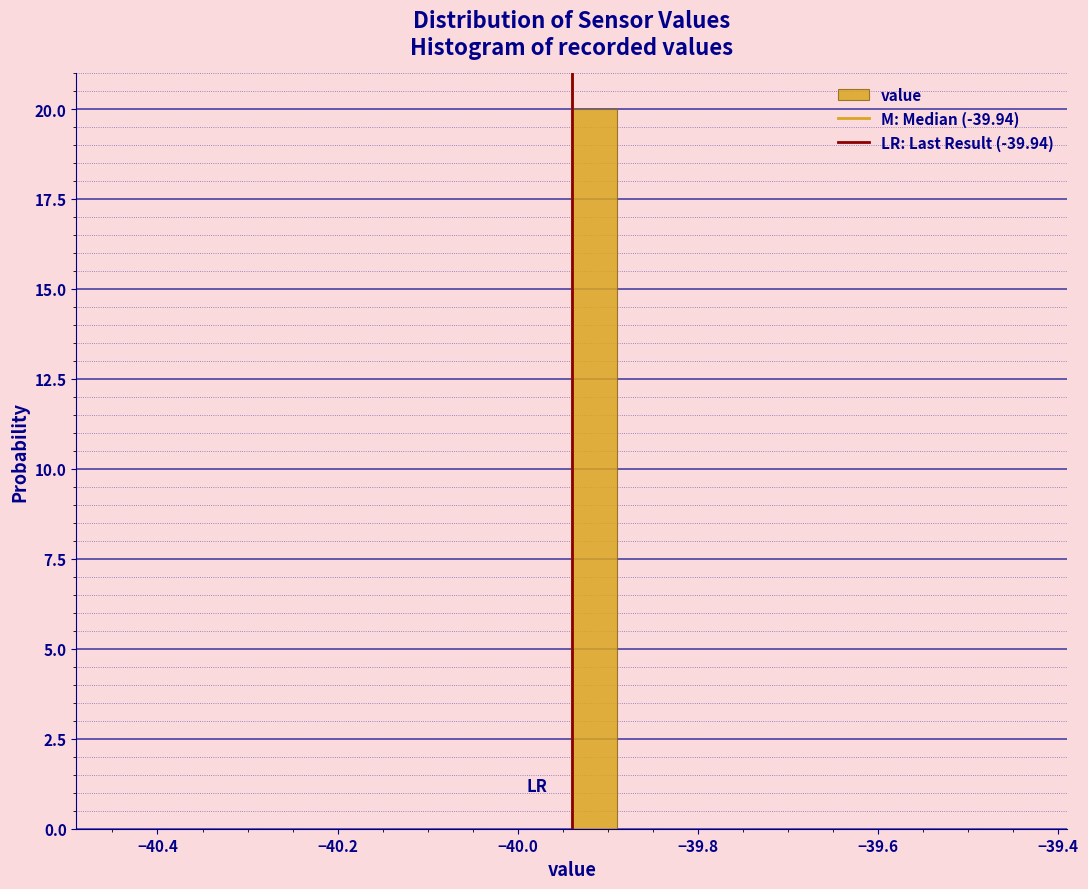

Around what value on the x-axis is the tallest bar? Give the approximate position of its centre, as read against the axis.

-39.92